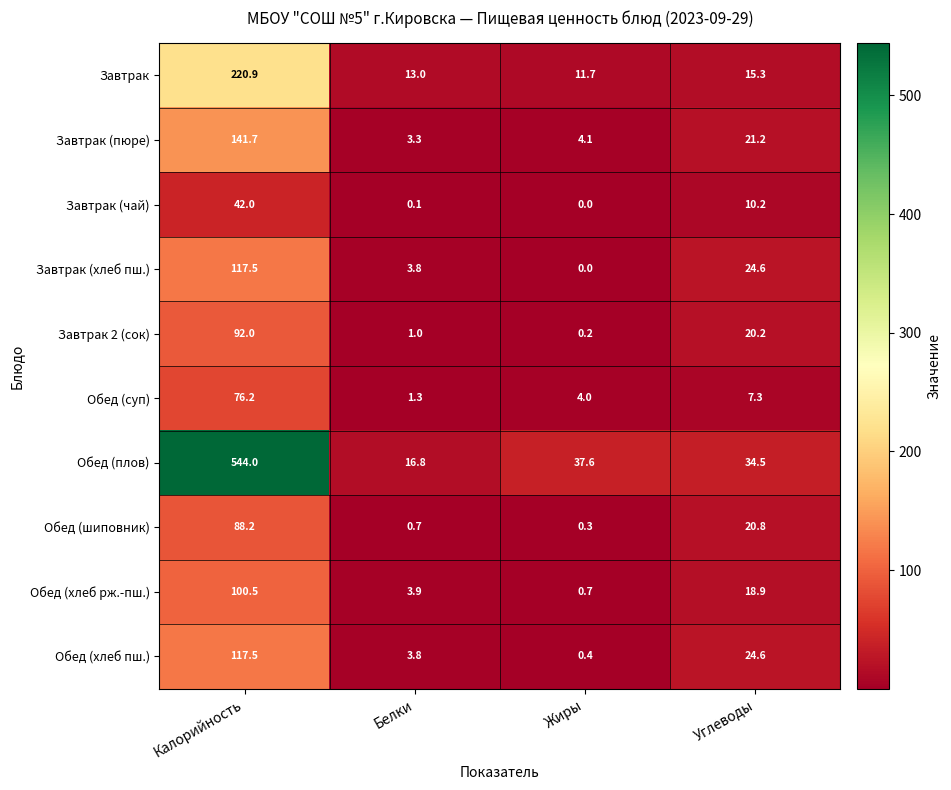

Rank the categories by Завтрак (хлеб пш.) value from highest to lowest.

Калорийность, Углеводы, Белки, Жиры